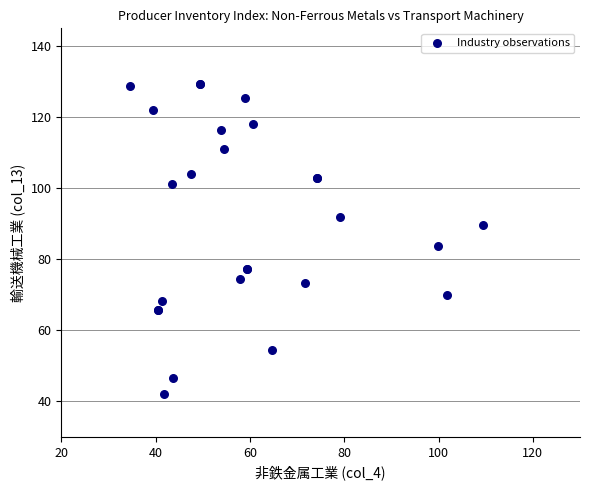

What Y value in the scatter plot is closest to 85?

83.6